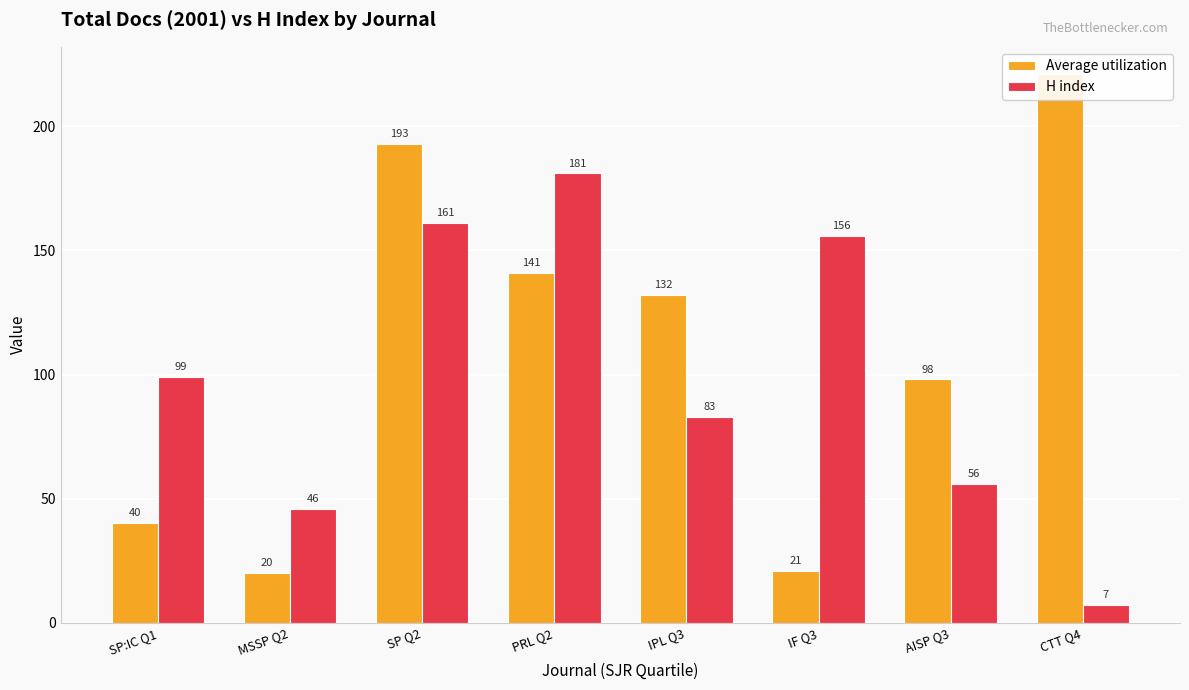

True or false: H index has a value of 99 at SP:IC Q1.

True